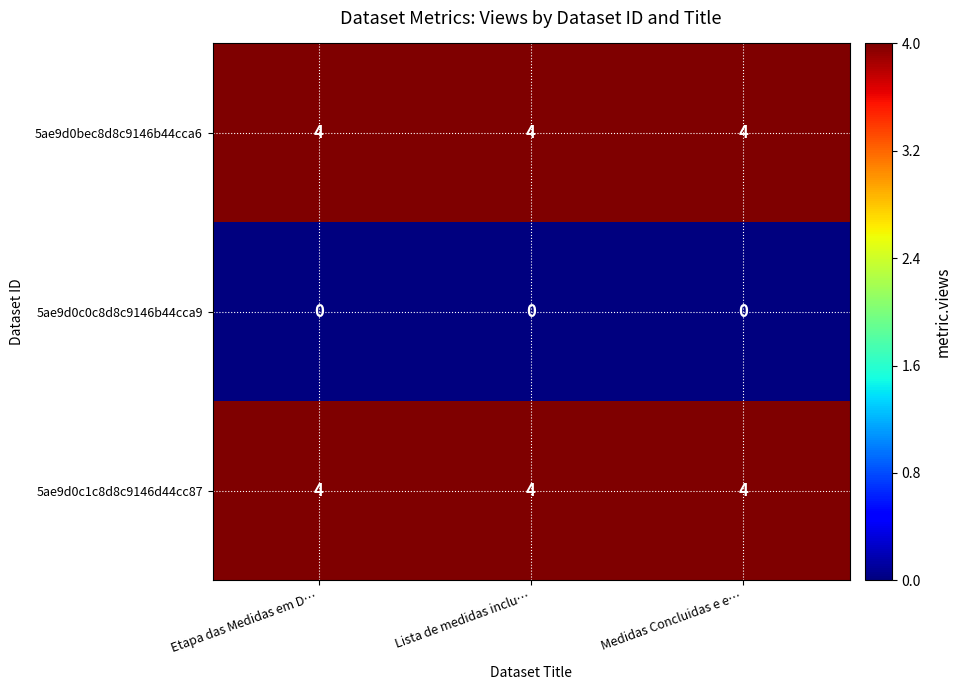

What is the difference between the highest and lowest values at Lista de medidas inclu…?

4